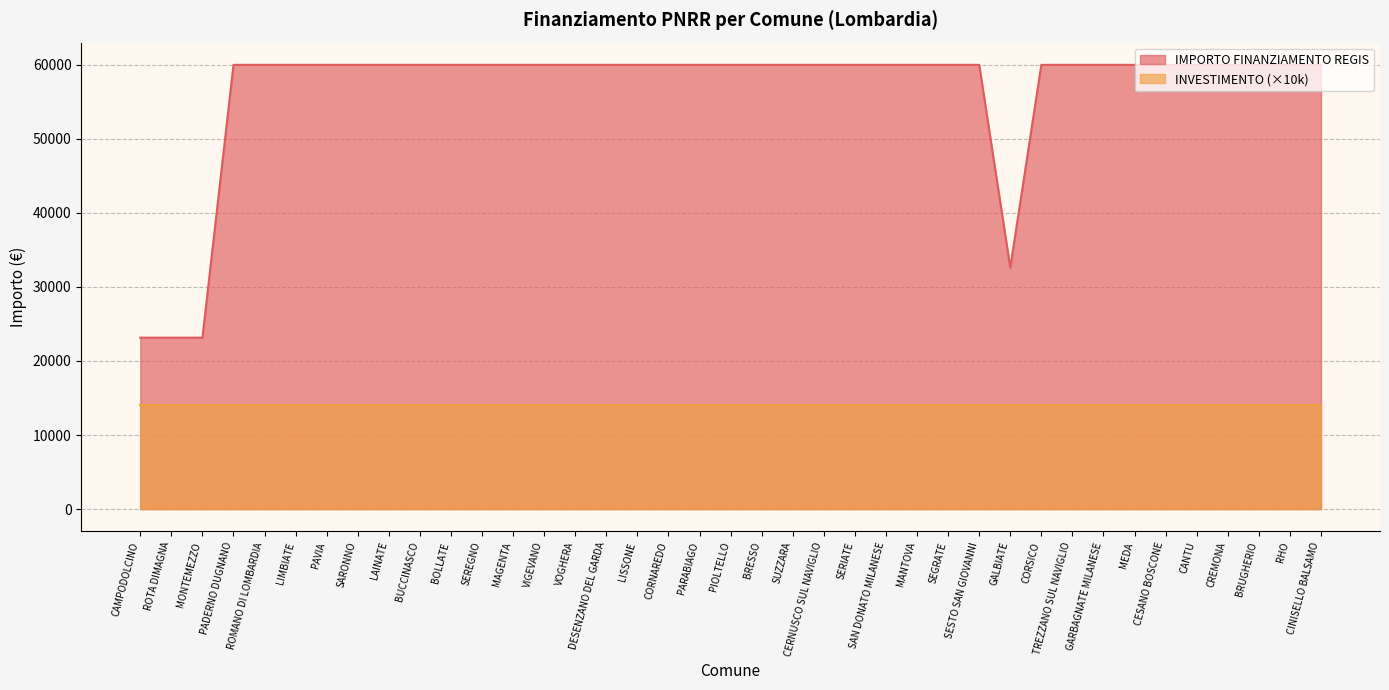

How many points are lower than both their immediate neighbors (excluding endpoints)?

1